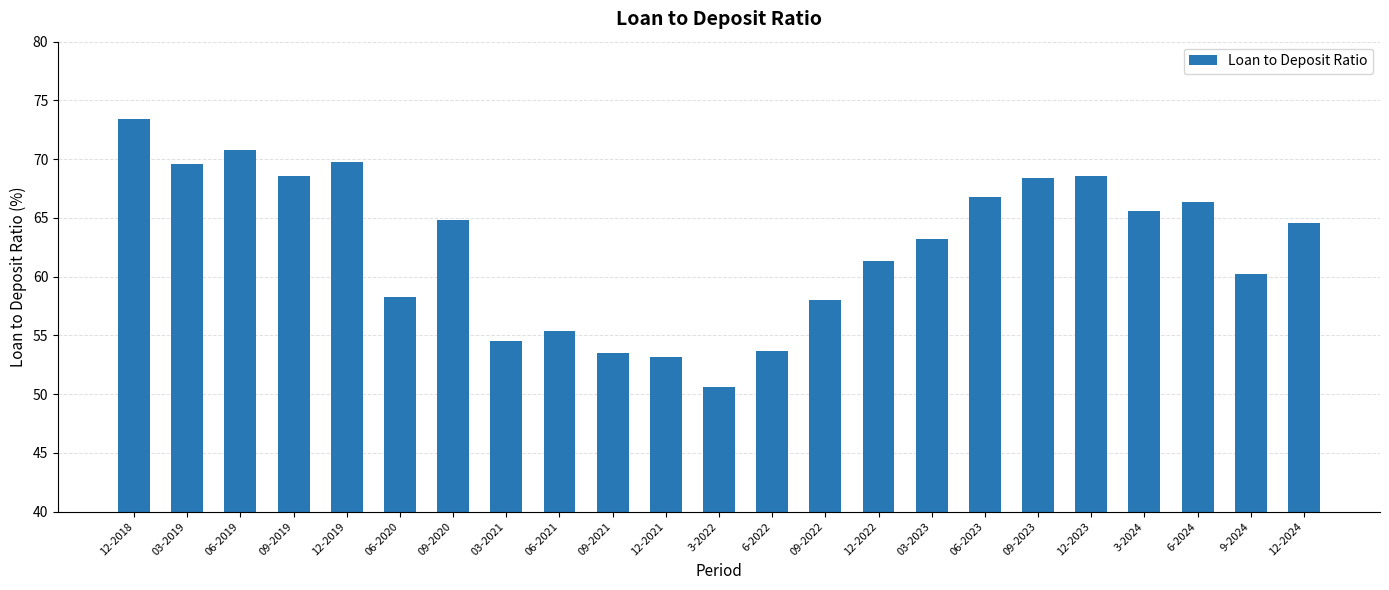

What is the smallest value displayed?

50.6